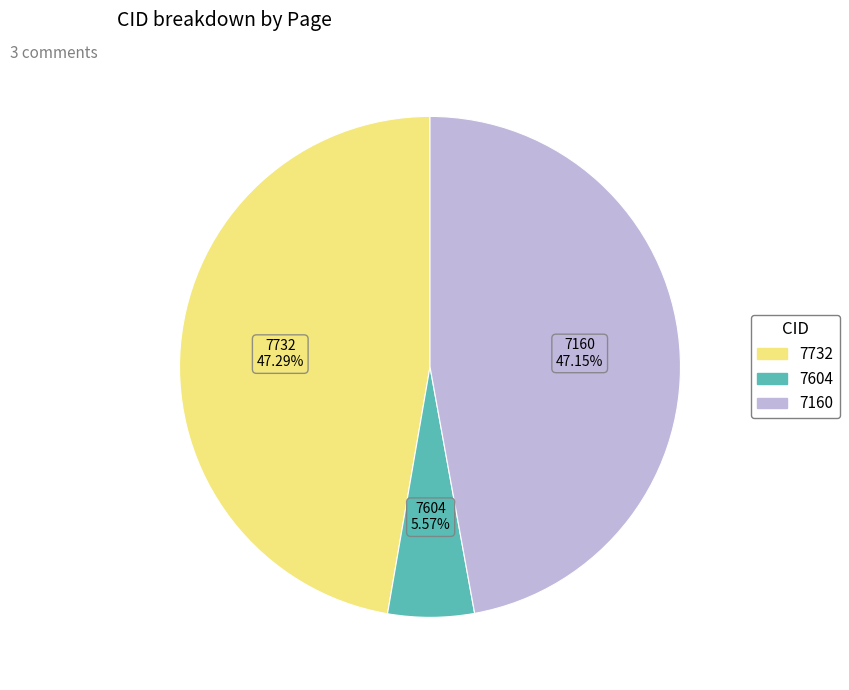

Does 7604 represent more than half of the total?

No